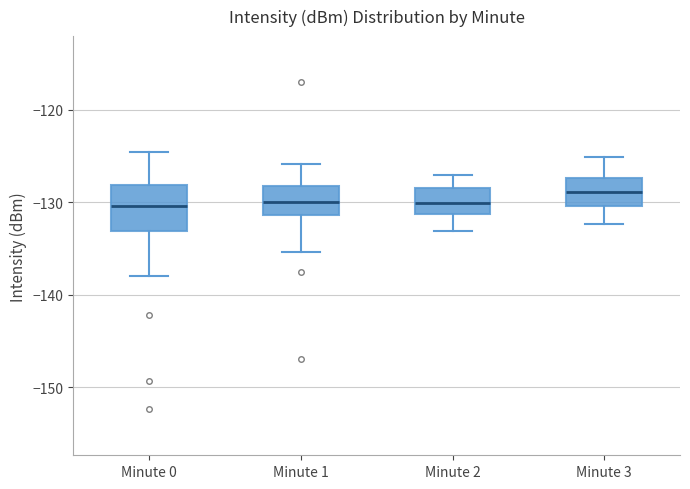

Which box's median line is the highest?

Minute 3